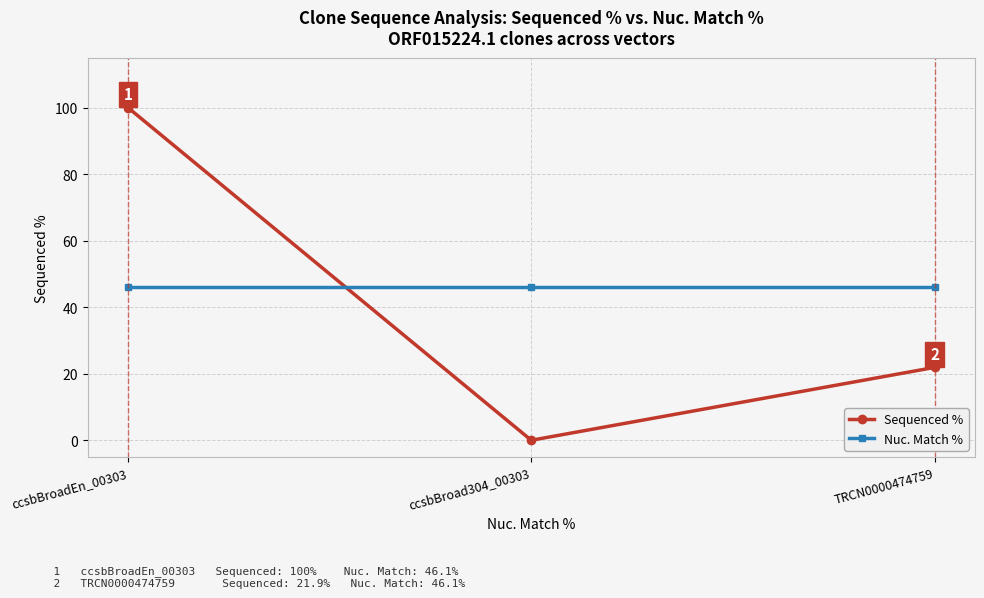

Which category has the lowest value across all series?

ccsbBroad304_00303